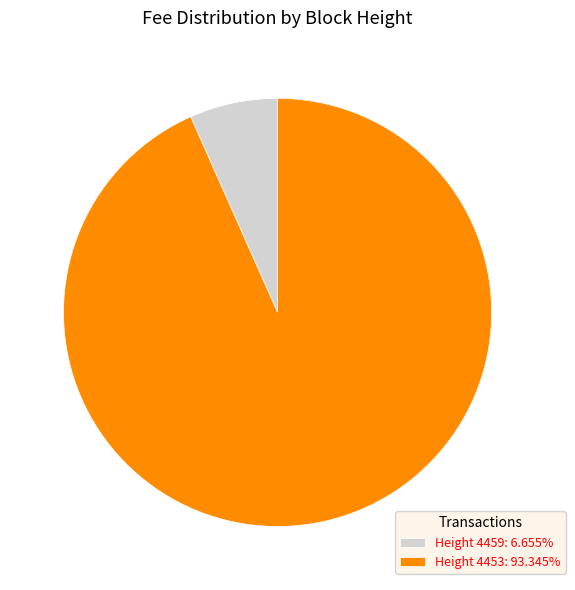

Rank the categories by value from lowest to highest.

Height 4459, Height 4453